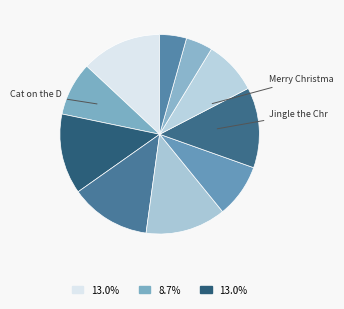

To the nearest percent, what is the average slice percentage?

10%